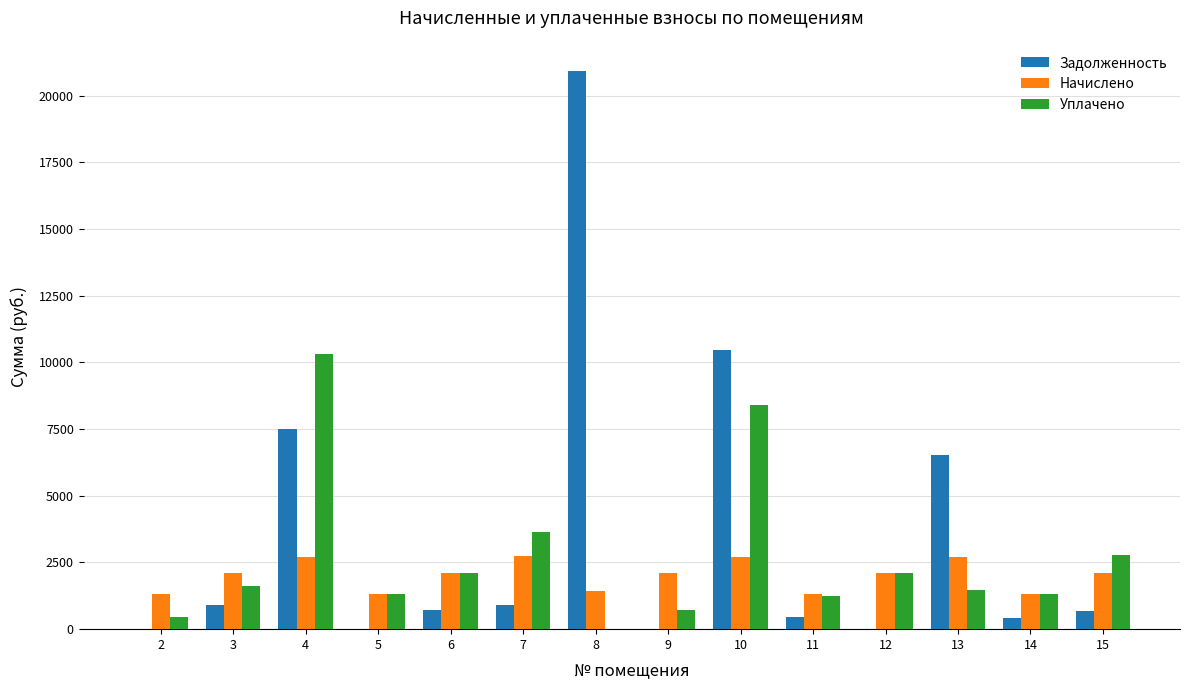

What is the total value across all series at 11?

3016.4